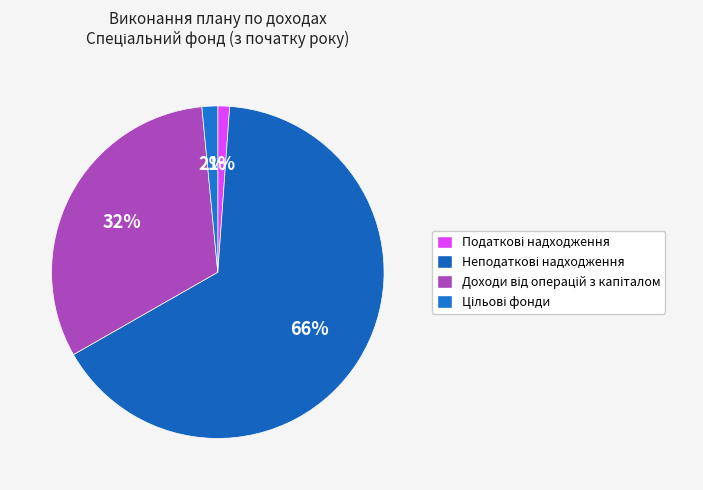

Rank the categories by value from highest to lowest.

Неподаткові надходження, Доходи від операцій з капіталом, Цільові фонди, Податкові надходження